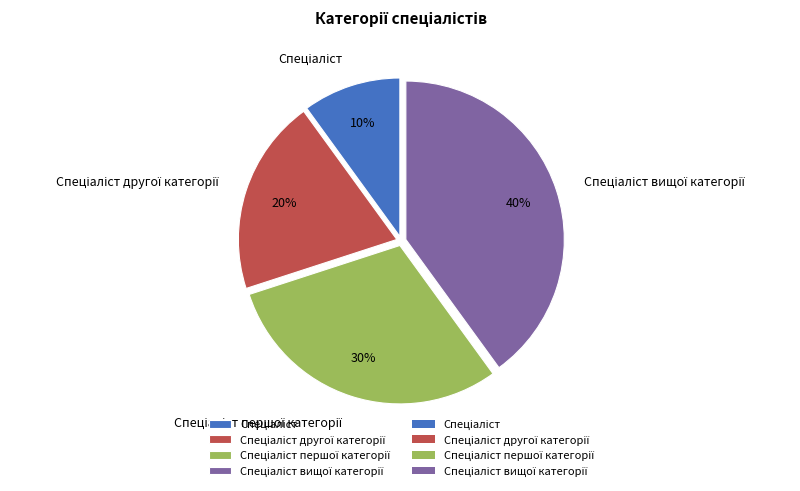

To the nearest percent, what is the difference between the largest and smallest slice percentages?

30%